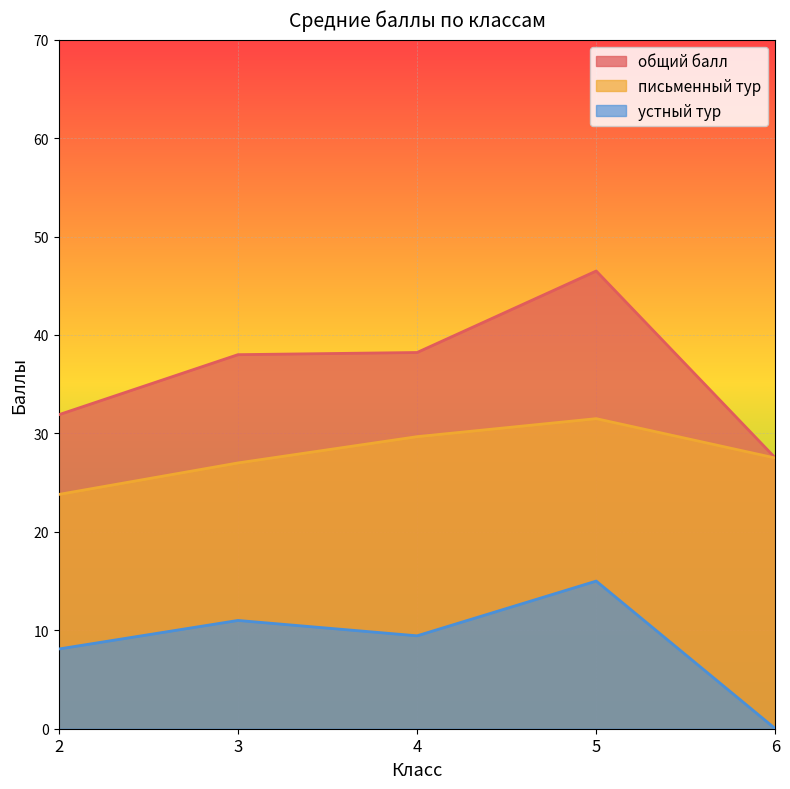

Rank the series by their maximum value, from highest to lowest.

общий балл, письменный тур, устный тур